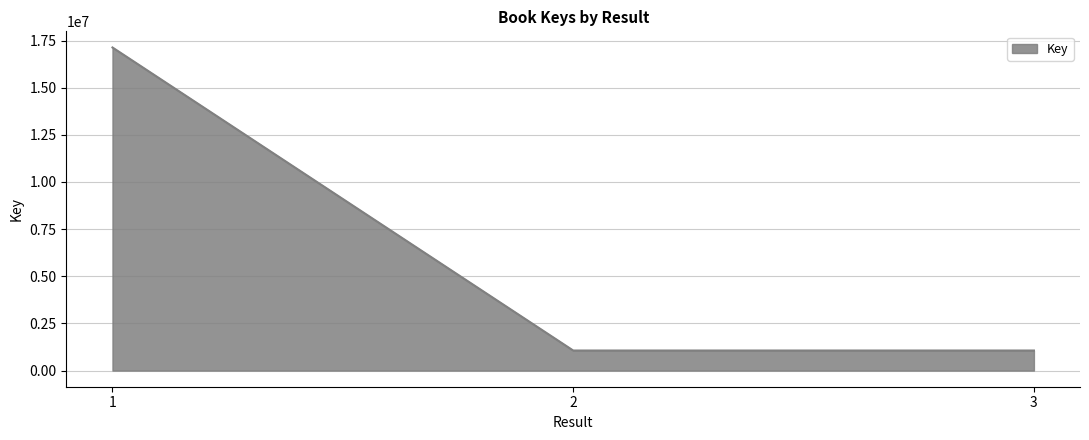

Does the chart display data point markers on the line(s)?

No